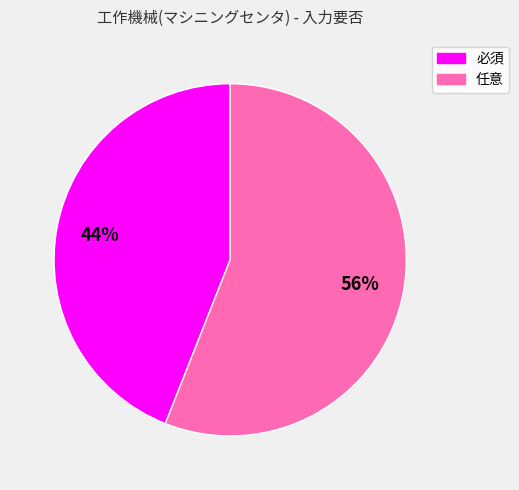

Between 必須 and 任意, which is larger?

任意